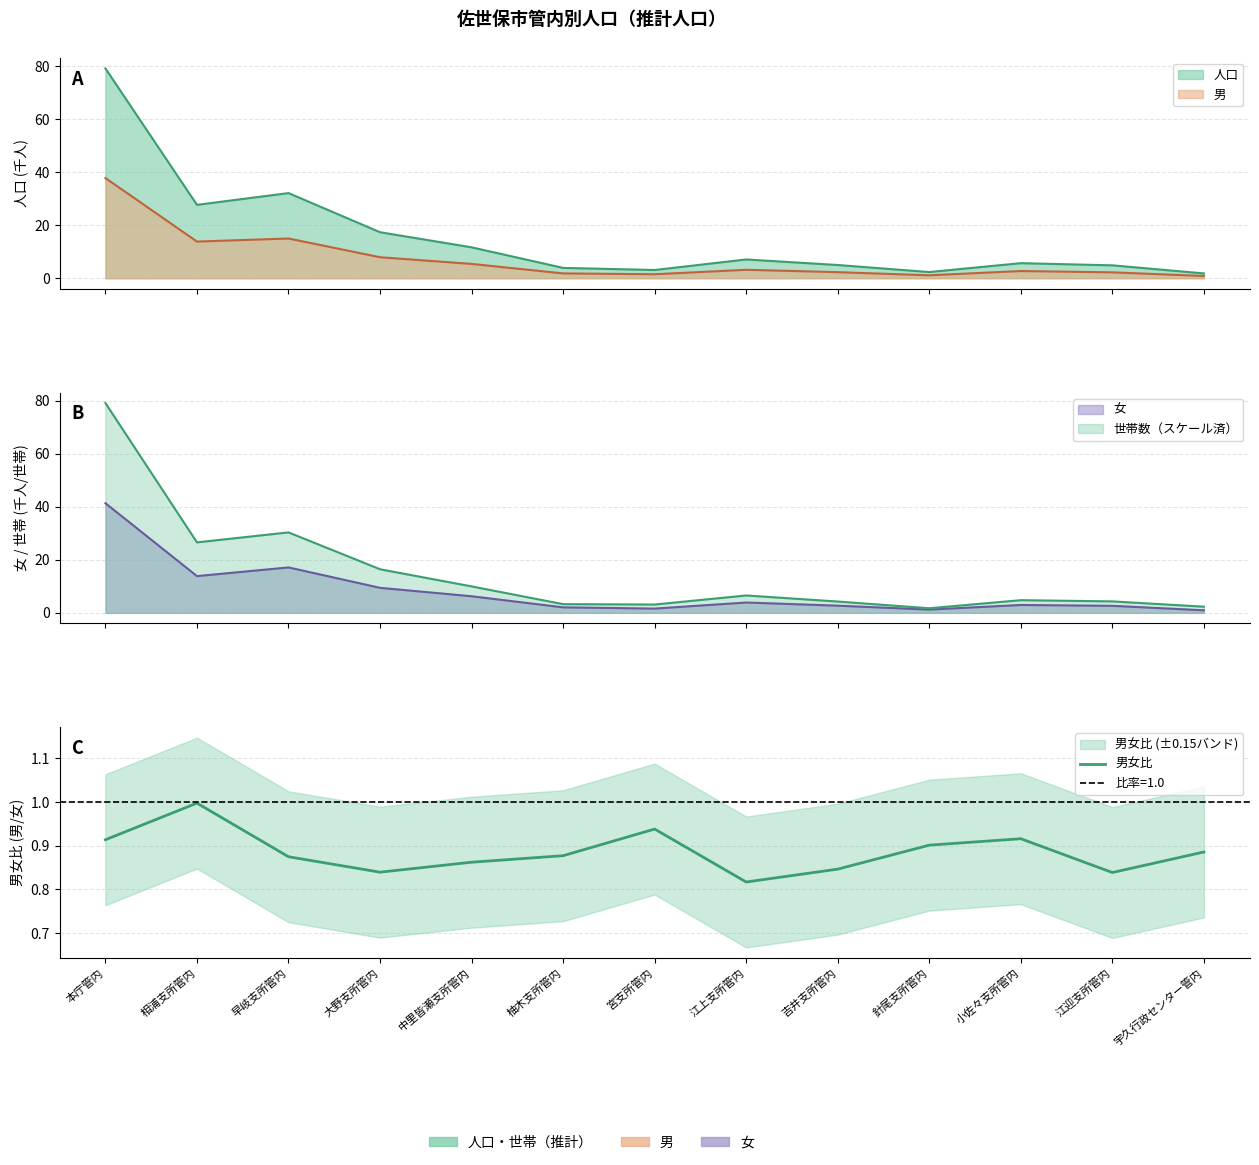

What is the label of the 7th point from the left?

宮支所管内